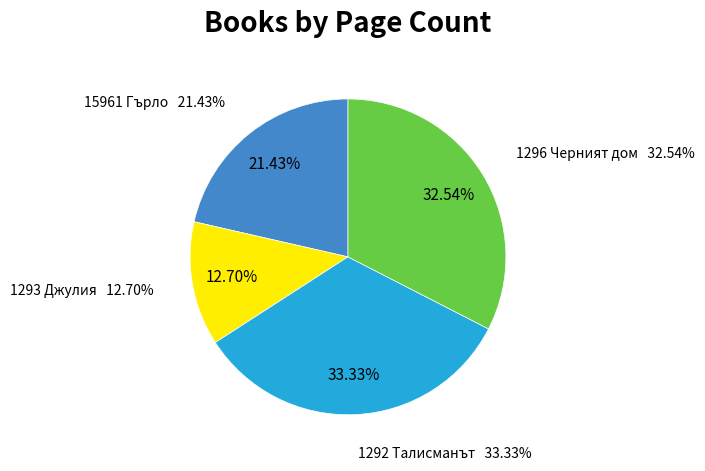

To the nearest percent, what is the combined percentage of 1292
Талисманът and 1296
Черният дом?

66%